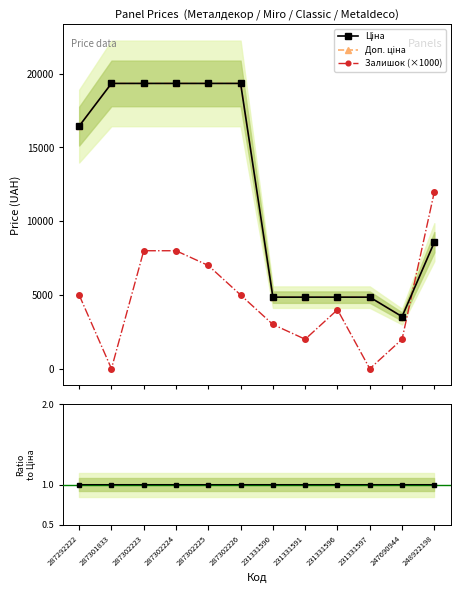

True or false: Ціна has a value of 19343.1 at 287302224.

True